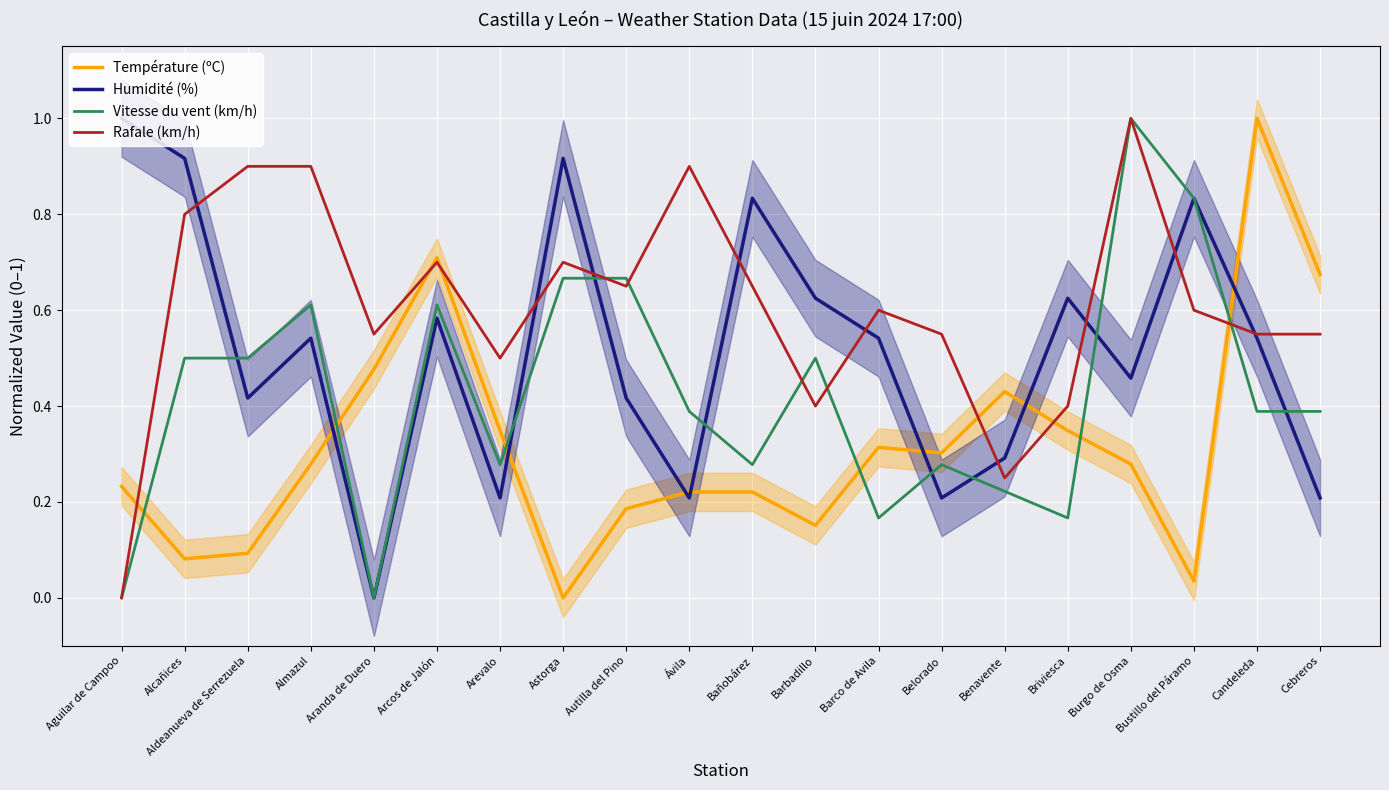

At how many categories does at least one series exceed 0?

20